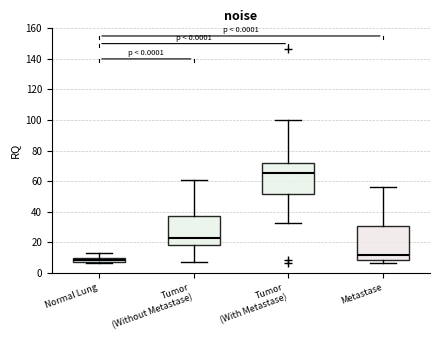

Where does the median line of the box for Metastase sit on the y-axis? The values are not printed on the chart, so give them approximately, as read against the axis.

12